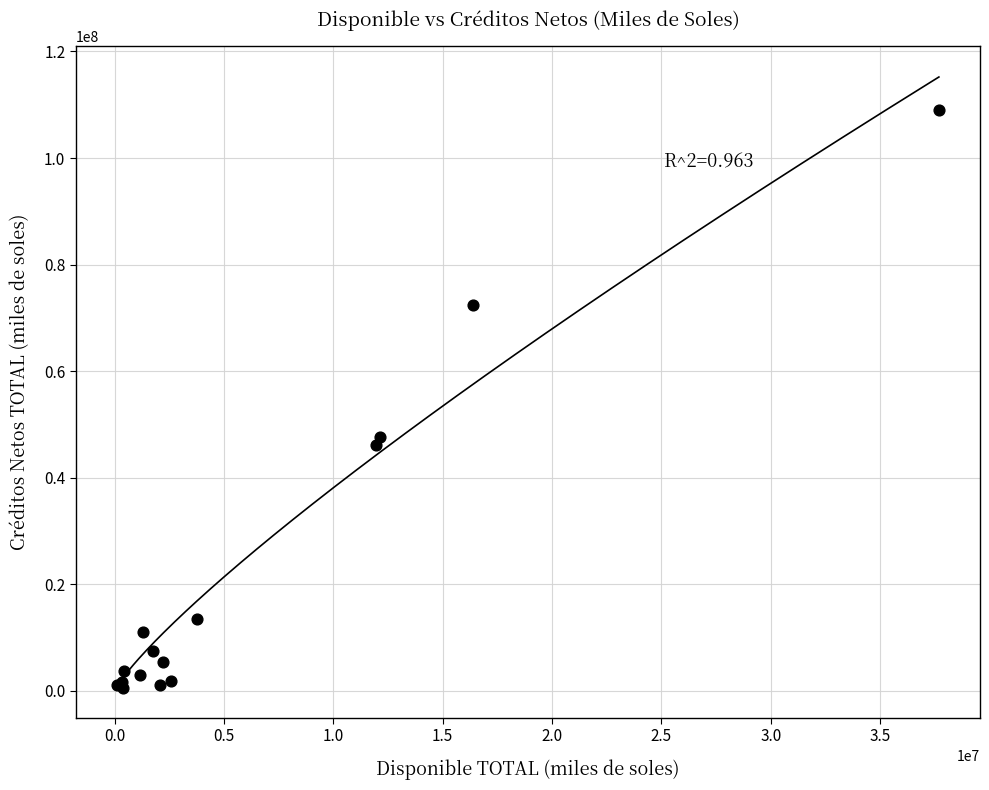

What Y value in the scatter plot is closest to 54811381?

47602996.0